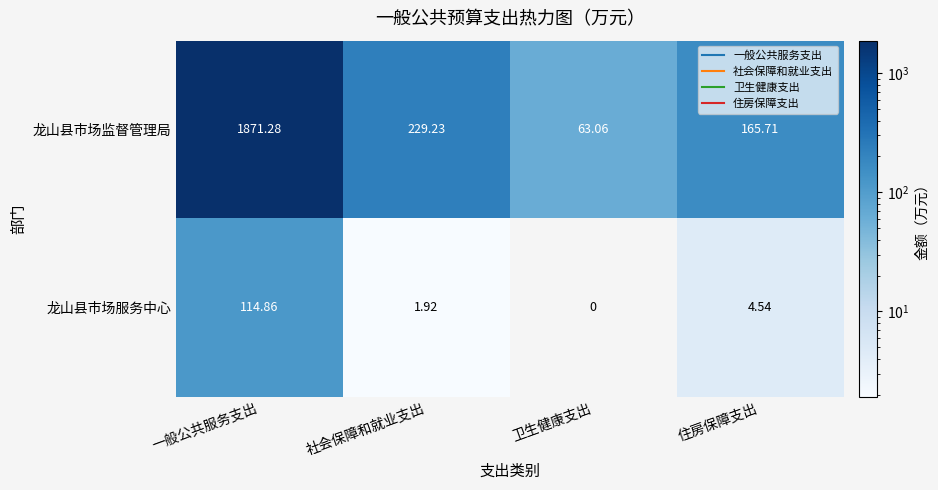

Where does the 龙山县市场服务中心 series first go above 4?

一般公共服务支出